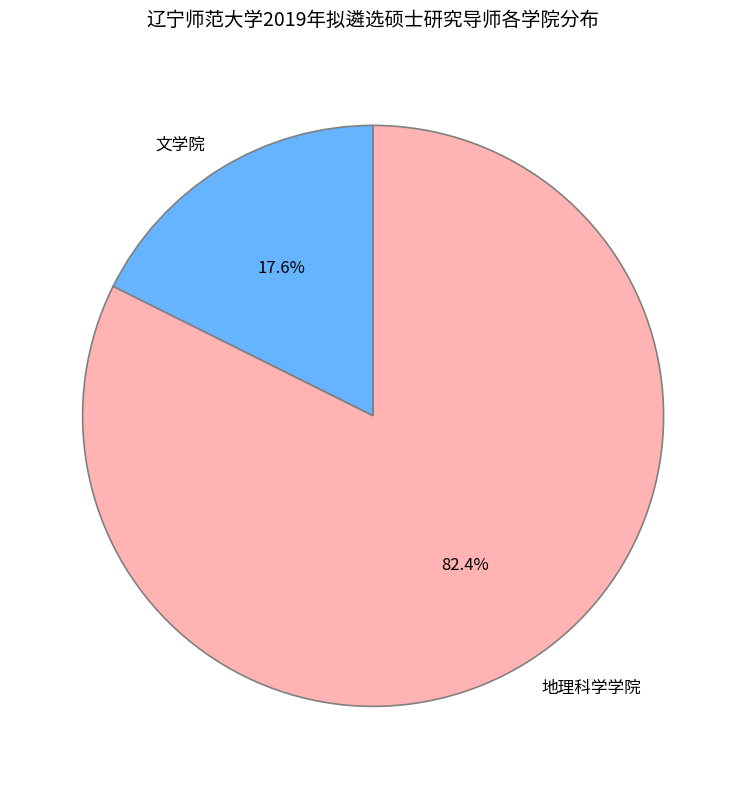

What percentage is the 地理科学学院 slice, to the nearest percent?

82%